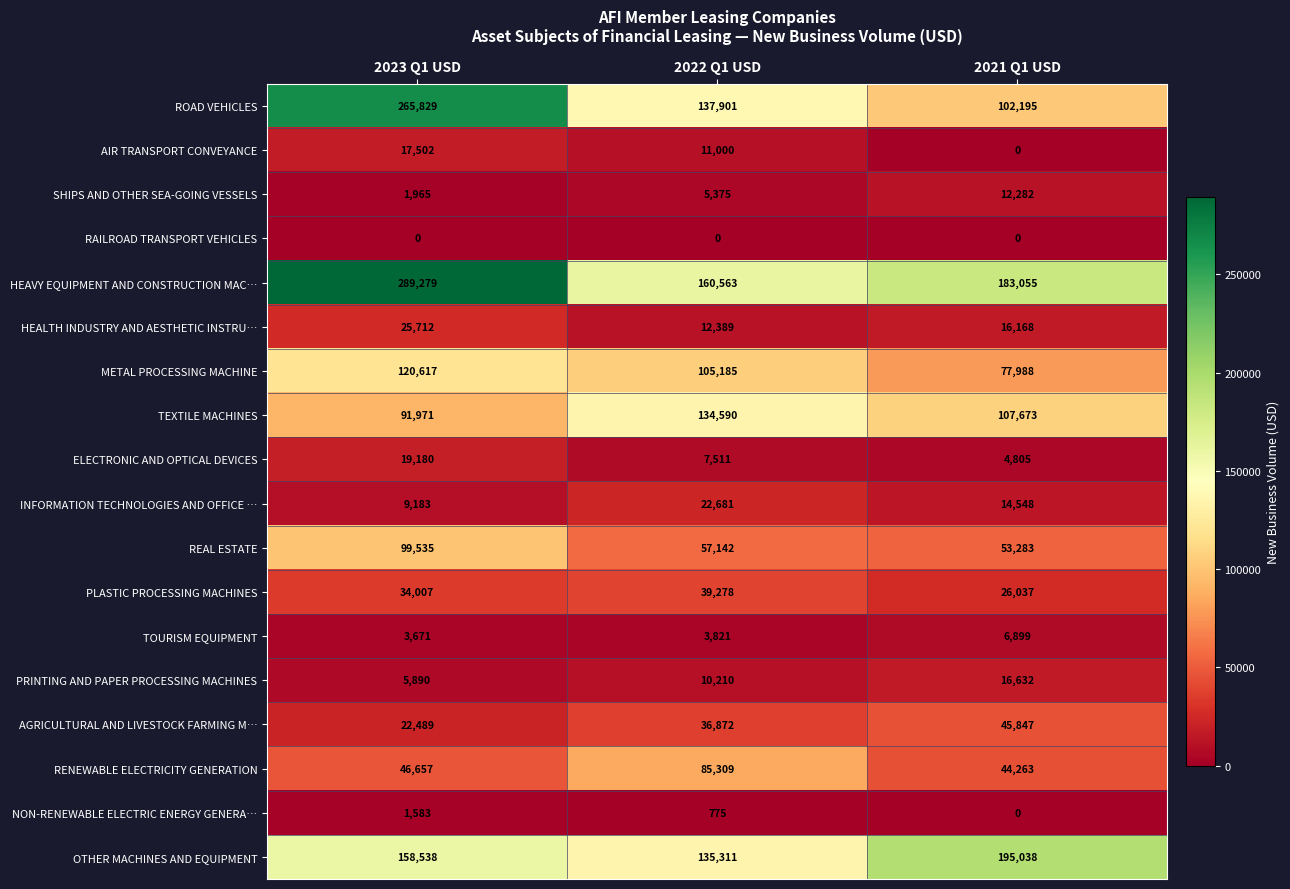

How many data points in TOURISM EQUIPMENT are less than 3821?

1